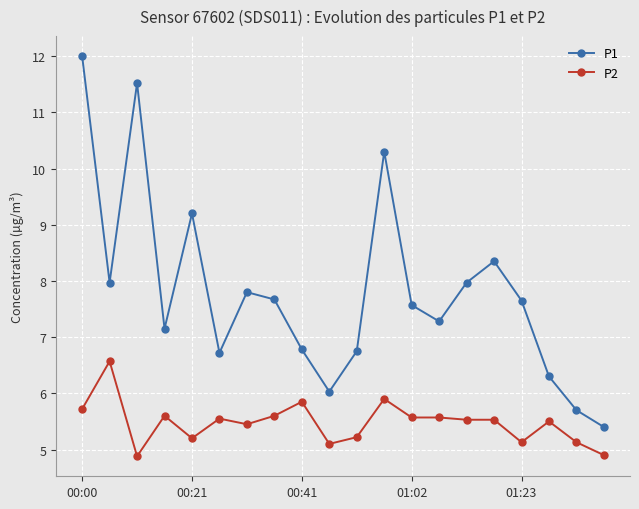

Which series has the largest range (max minus min)?

P1